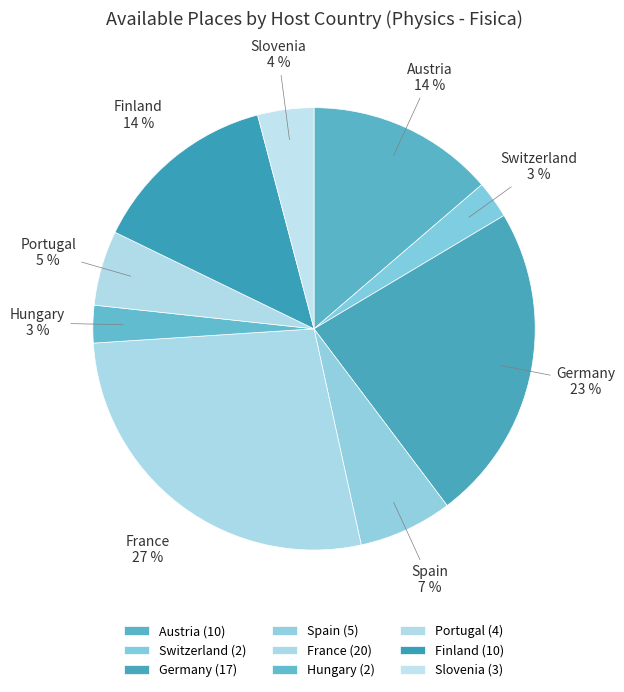

How many segments does this pie chart have?

9